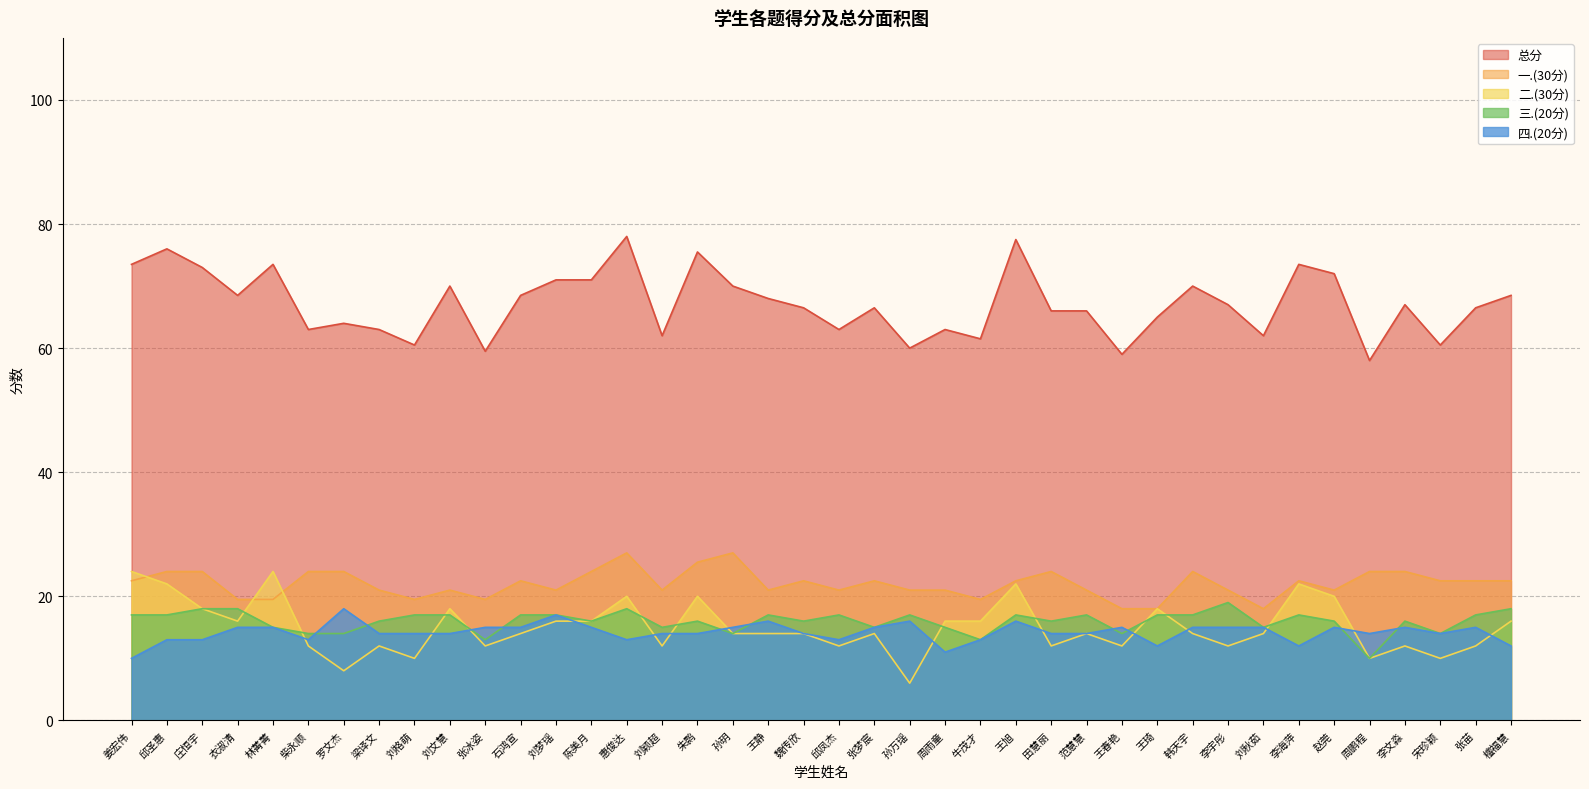

Between 孙玥 and 范慧慧, which series saw the biggest shift?

一.(30分)